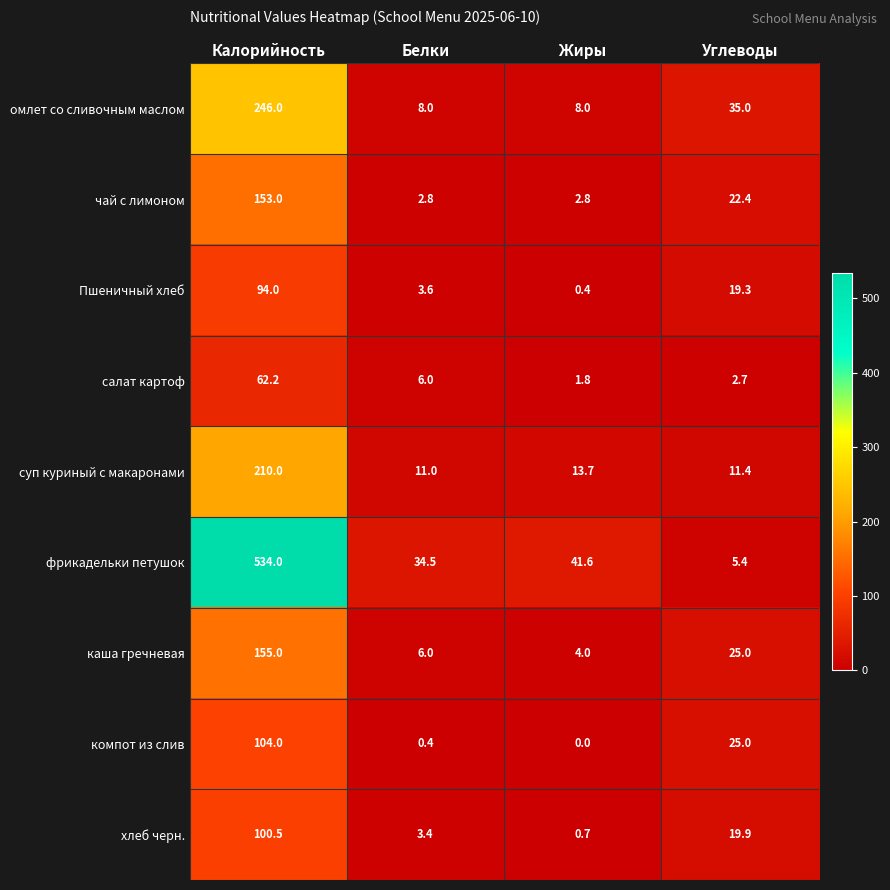

Which series has the largest range (max minus min)?

фрикадельки петушок